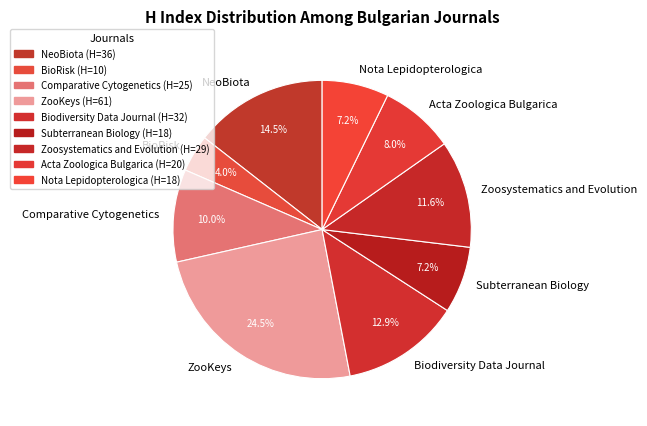

Approximately how many times larger is the value at Biodiversity Data Journal compared to BioRisk?

3.2